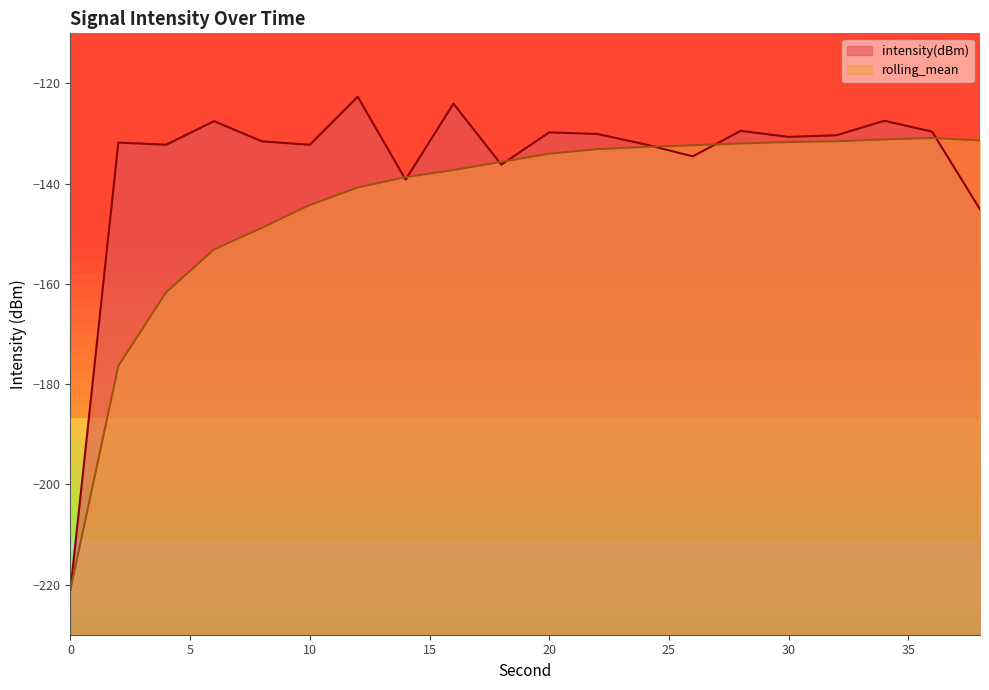

The value of intensity(dBm) at 0 is -385.3. True or false?

False